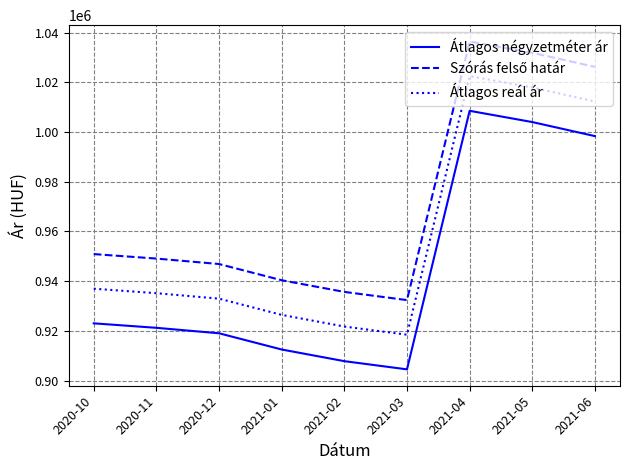

Where is the first local maximum for Átlagos négyzetméter ár?

2021-04